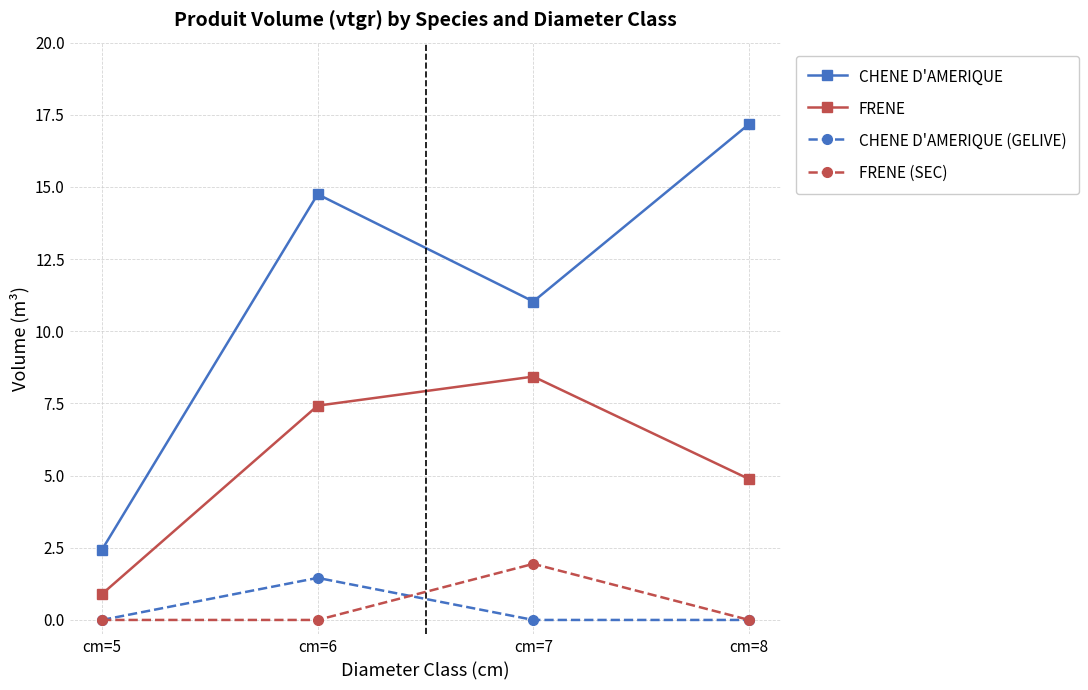

Reading left to right, transcribe all the data shown in this chart.

CHENE D'AMERIQUE: cm=5=2.4	cm=6=14.7	cm=7=11.0	cm=8=17.2
FRENE: cm=5=0.9	cm=6=7.4	cm=7=8.4	cm=8=4.9
CHENE D'AMERIQUE (GELIVE): cm=5=0.0	cm=6=1.5	cm=7=0.0	cm=8=0.0
FRENE (SEC): cm=5=0.0	cm=6=0.0	cm=7=1.9	cm=8=0.0